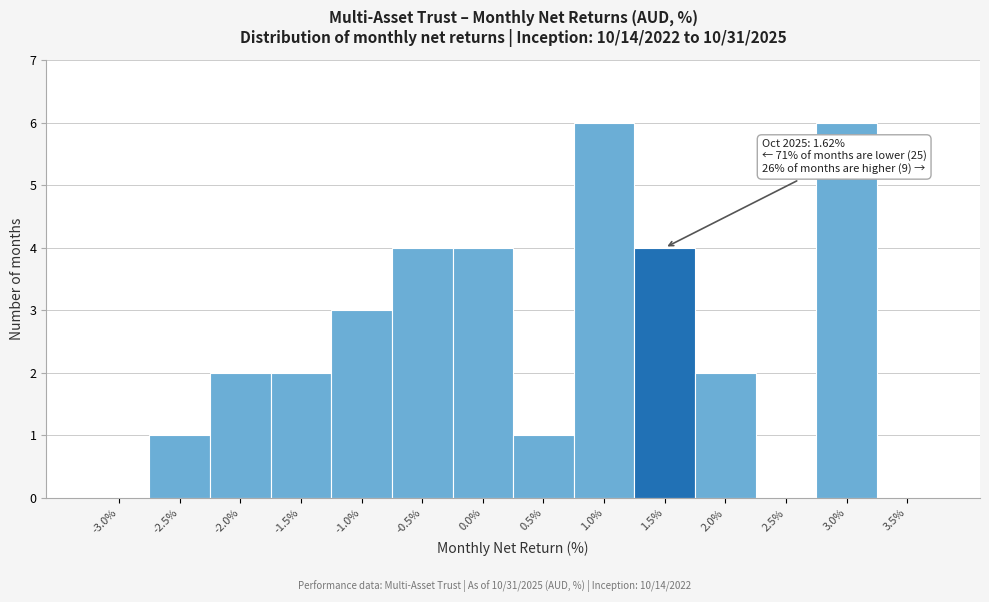

Reading left to right, transcribe all the data shown in this chart.

-3.0%=0	-2.5%=1	-2.0%=2	-1.5%=2	-1.0%=3	-0.5%=4	0.0%=4	0.5%=1	1.0%=6	1.5%=4	2.0%=2	2.5%=0	3.0%=6	3.5%=0